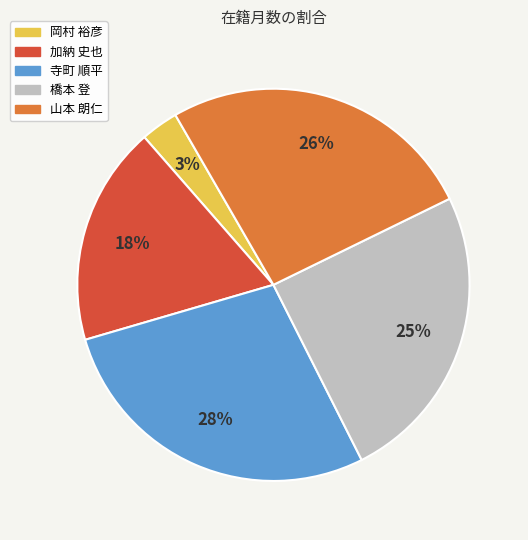

Is the sum of 山本 朗仁 and 加納 史也 greater than half?

No